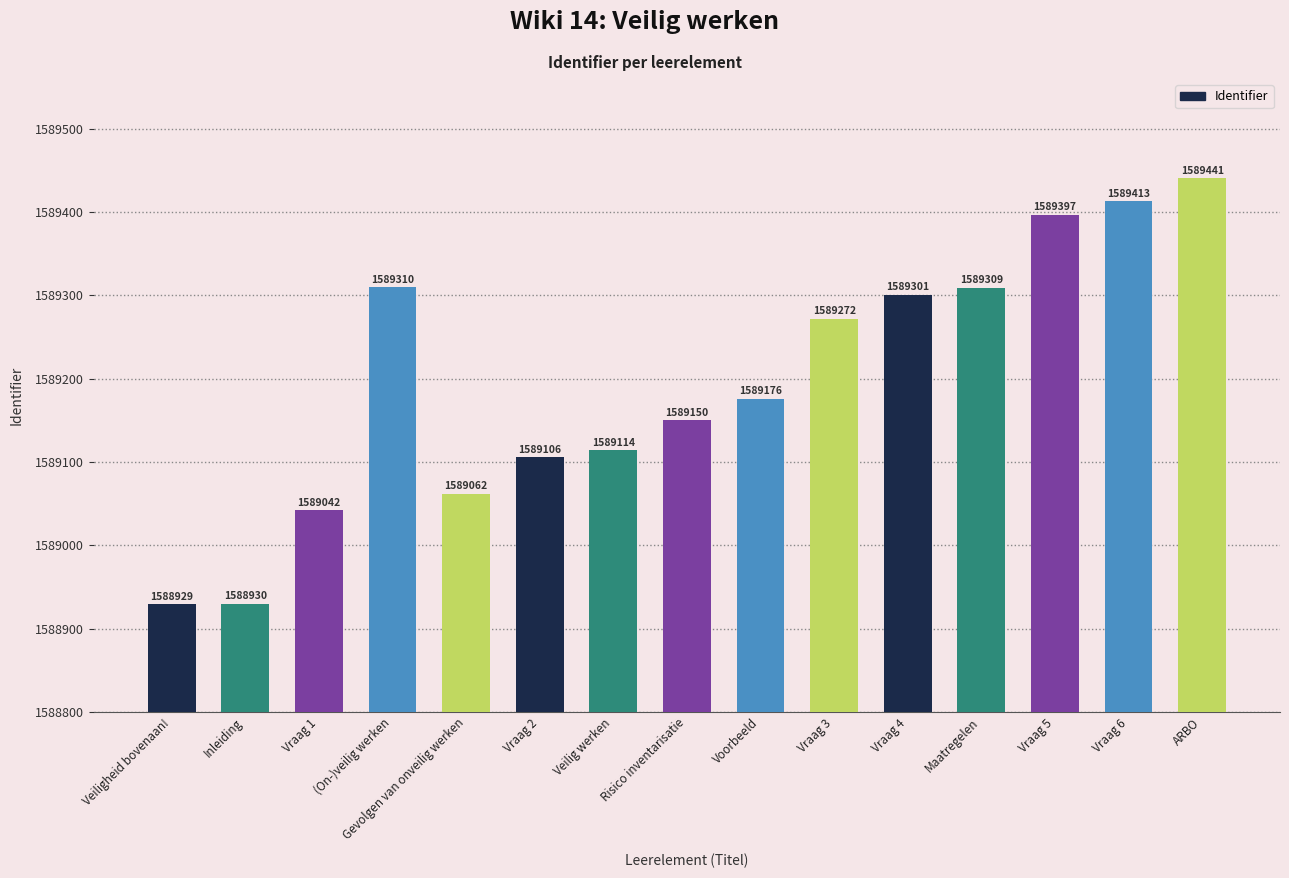

Rank the categories by value from highest to lowest.

ARBO, Vraag 6, Vraag 5, (On-)veilig werken, Maatregelen, Vraag 4, Vraag 3, Voorbeeld, Risico inventarisatie, Veilig werken, Vraag 2, Gevolgen van onveilig werken, Vraag 1, Inleiding, Veiligheid bovenaan!